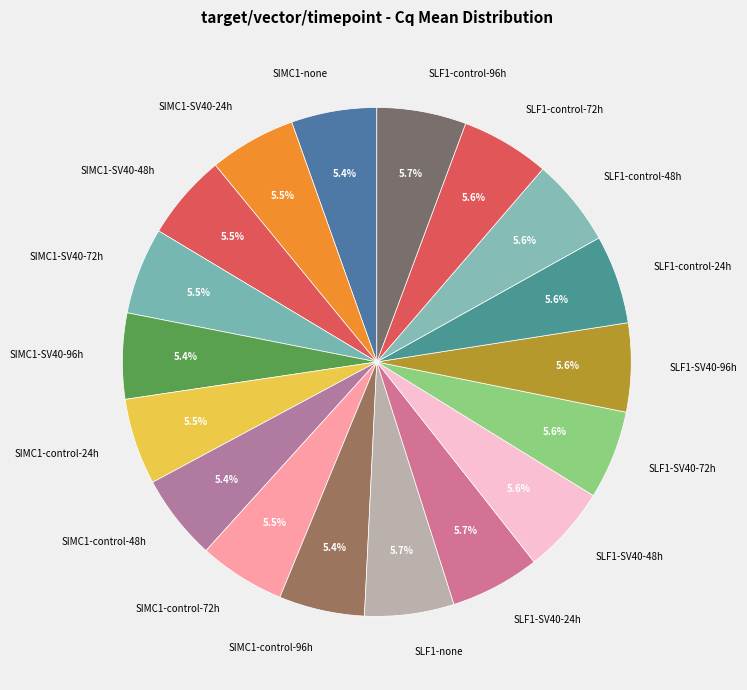

To the nearest percent, what portion does SLF1-control-48h represent?

6%